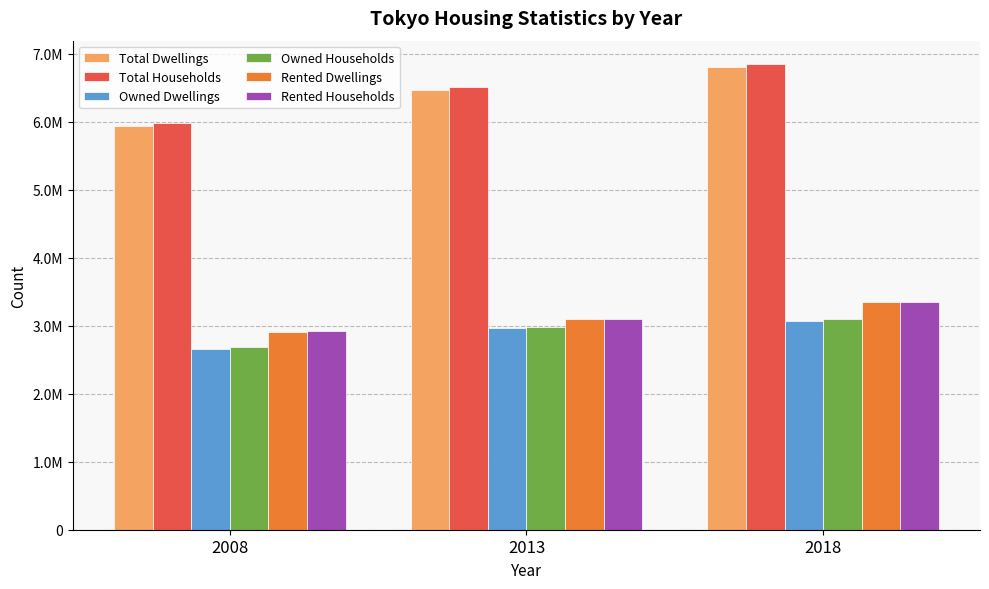

What are all the series names shown in the legend?

Total Dwellings, Total Households, Owned Dwellings, Owned Households, Rented Dwellings, Rented Households